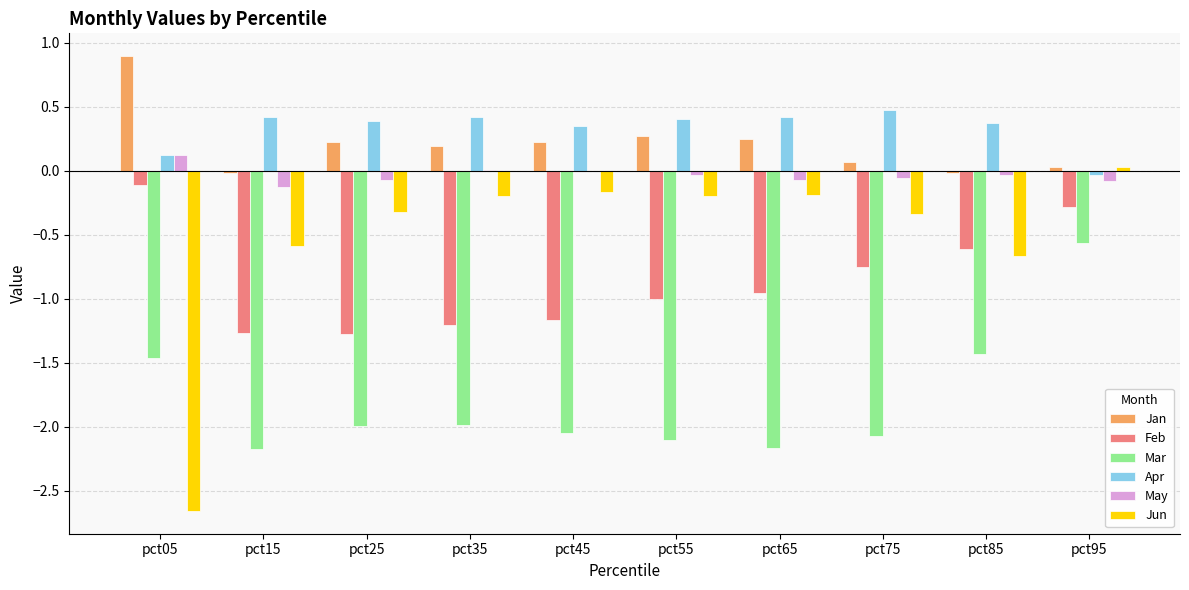

Which category has the highest value in the Jan series?

pct05